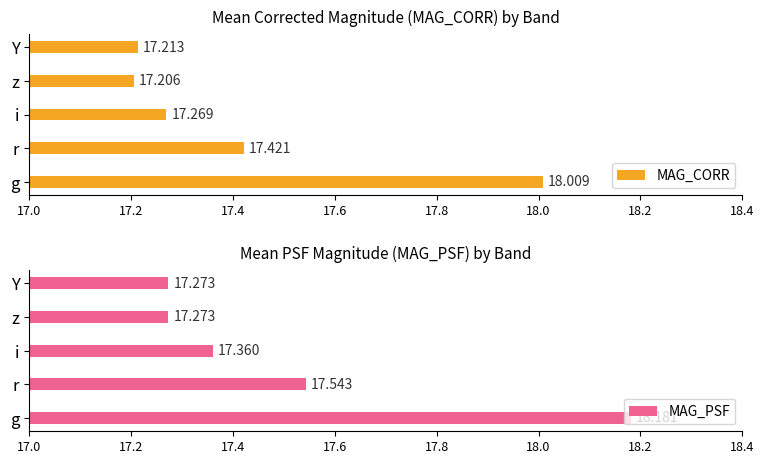

The value of MAG_PSF at 17.0 is 10.4. True or false?

False